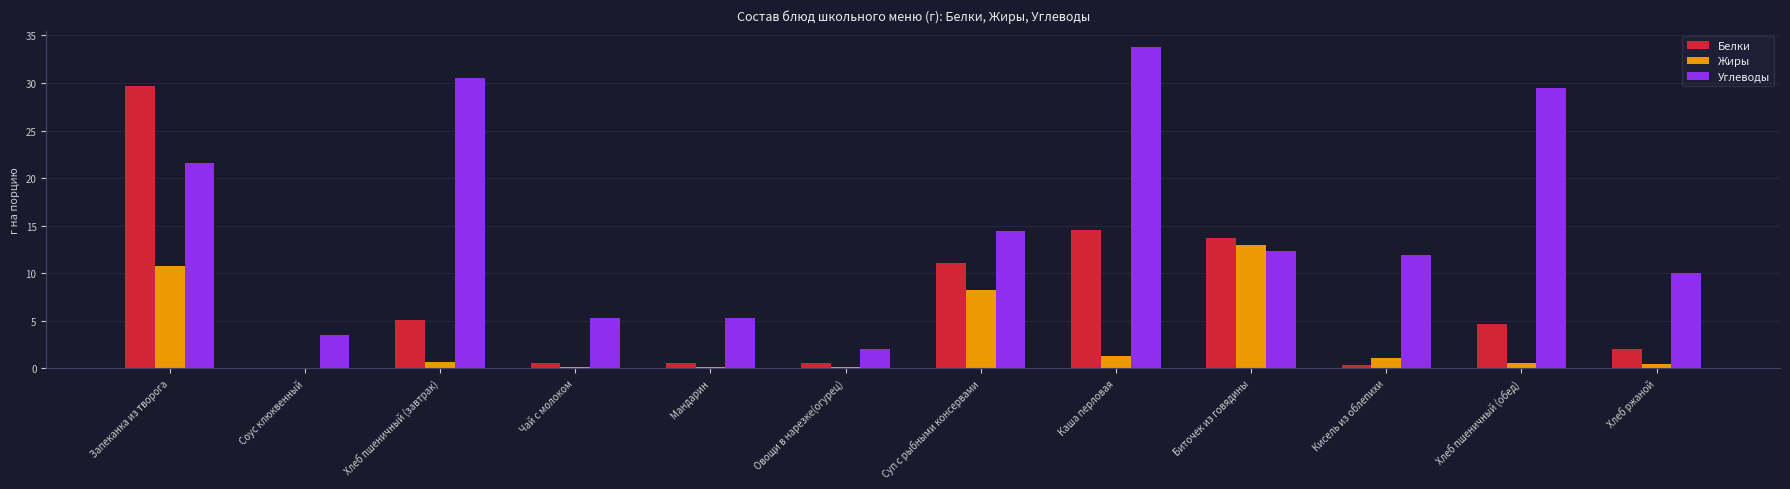

Which label corresponds to the largest value in the chart?

Каша перловая